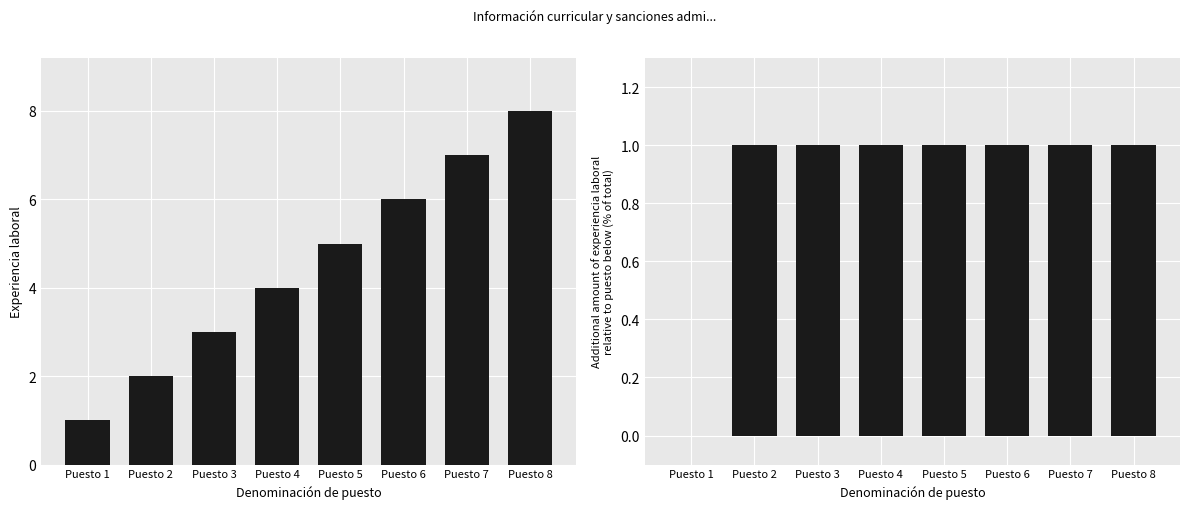

How many values in the Experiencia laboral series exceed 5?

3